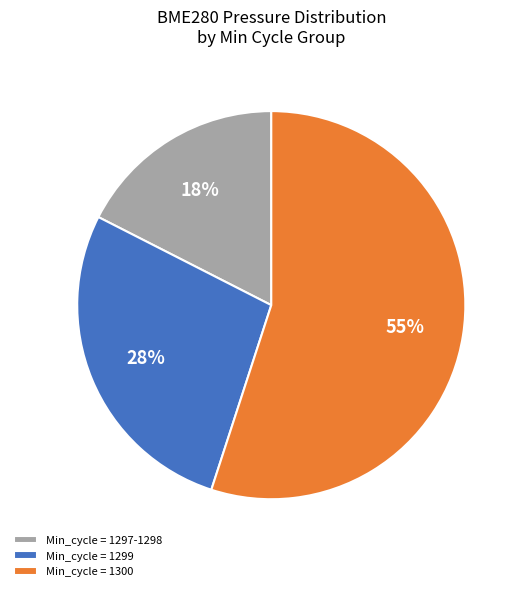

To the nearest percent, what portion does Min_cycle = 1297-1298 represent?

18%